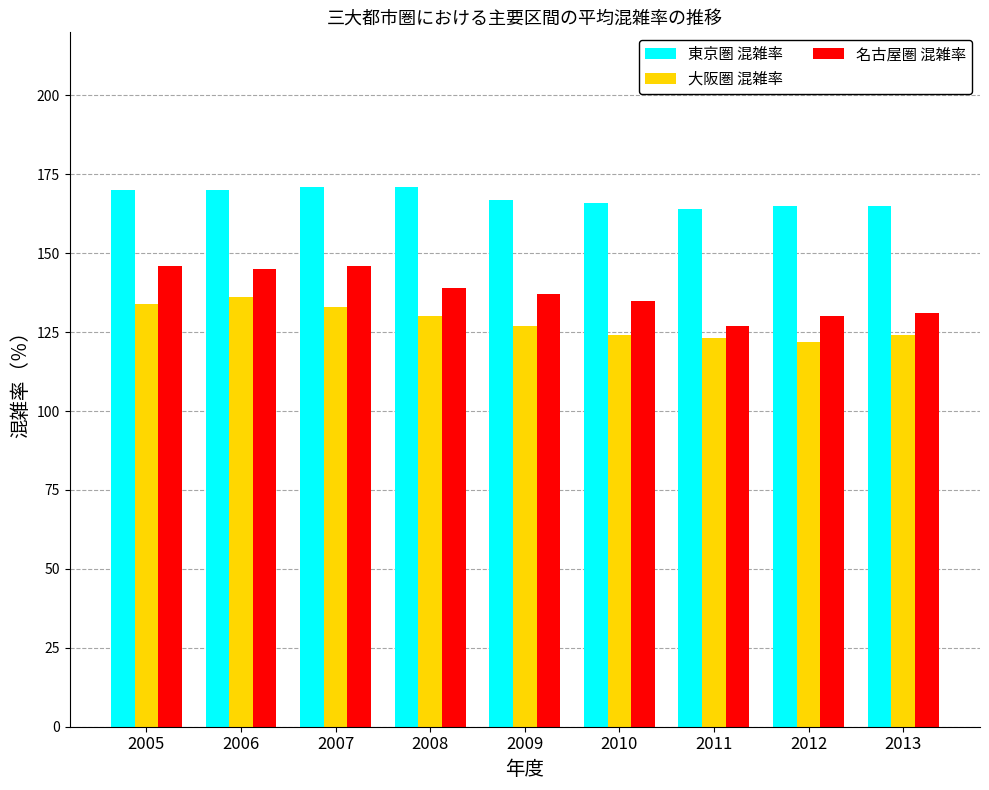

Reading right to left, extract all data points from this chart.

東京圏 混雑率: 165	165	164	166	167	171	171	170	170
大阪圏 混雑率: 124	122	123	124	127	130	133	136	134
名古屋圏 混雑率: 131	130	127	135	137	139	146	145	146